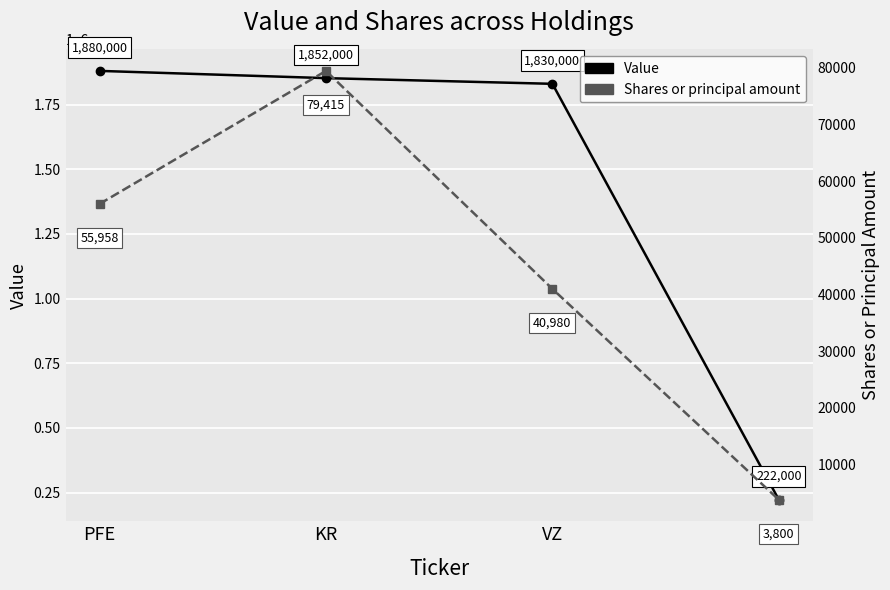

What value does the Value series have at KR, to the nearest 10?

1852000